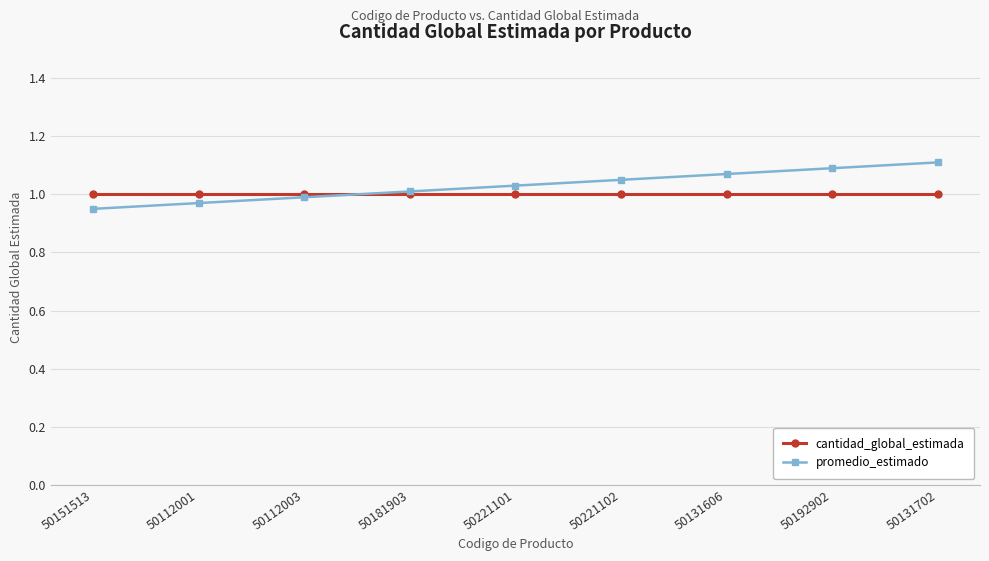

What position from the left is 50192902?

8